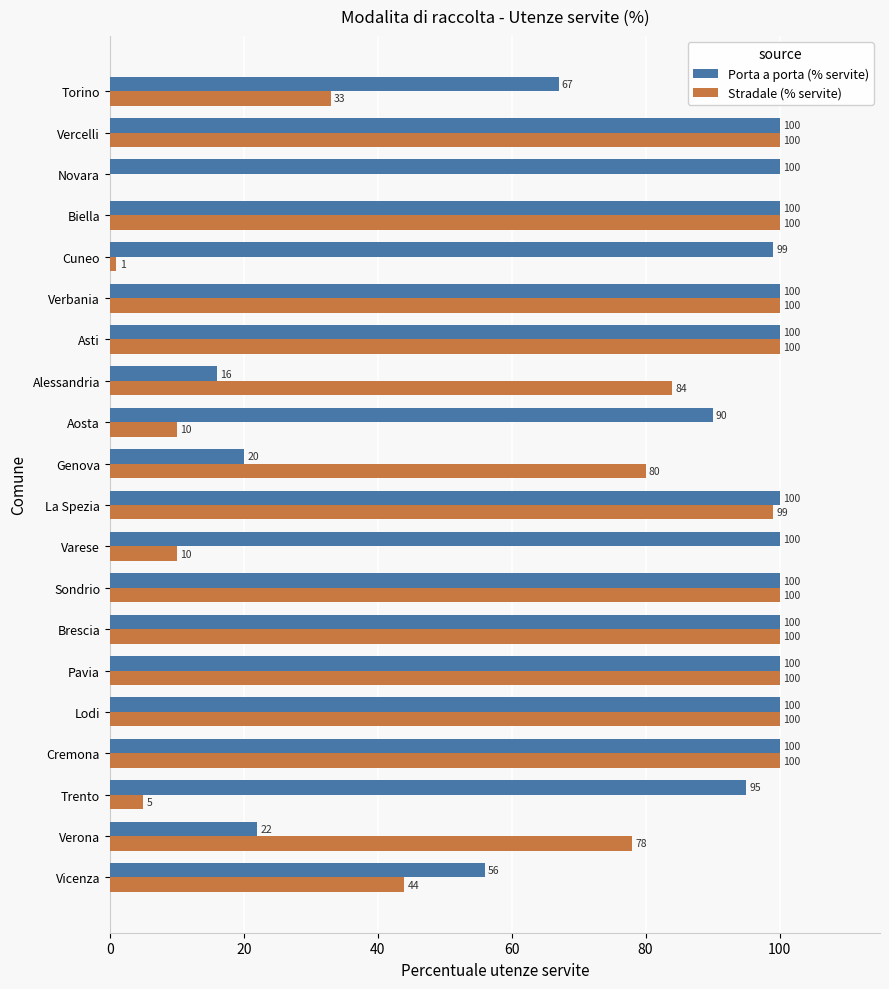

What is the sum of all Stradale (% servite) values?

1344